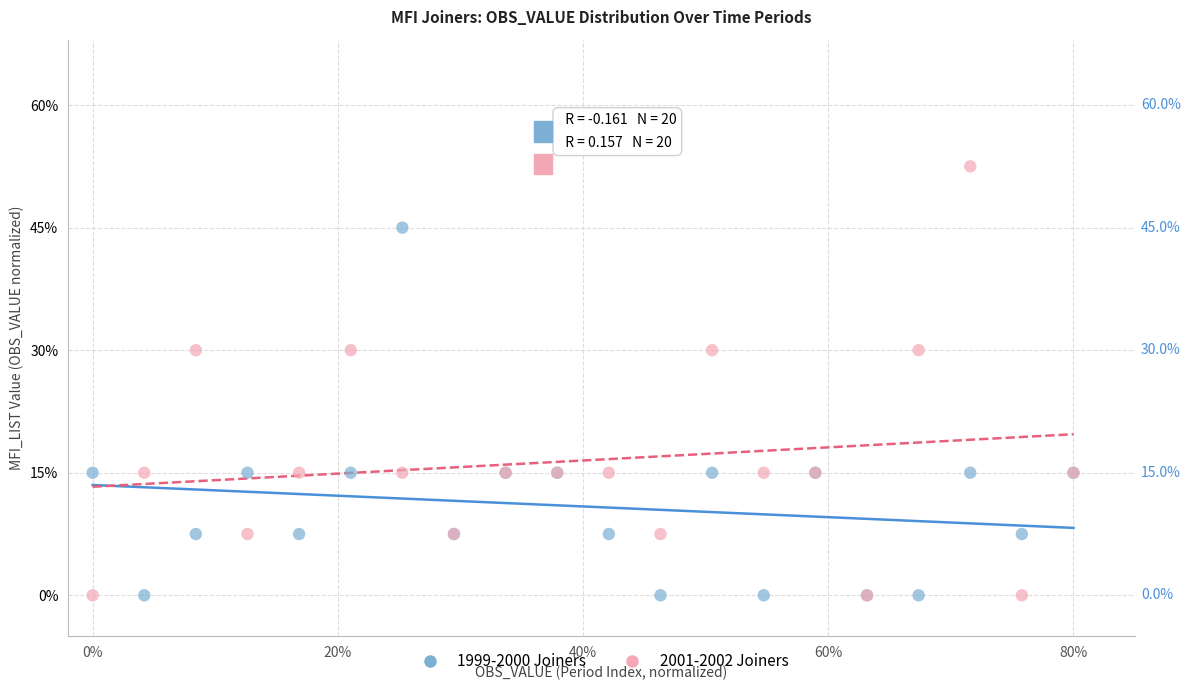

Which series has the widest spread of Y values?

2001-2002 Joiners